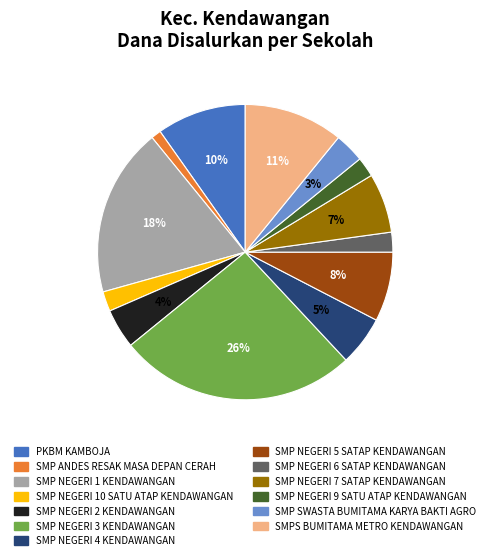

Combined, do SMP NEGERI 2 KENDAWANGAN and SMP SWASTA BUMITAMA KARYA BAKTI AGRO account for over 50%?

No